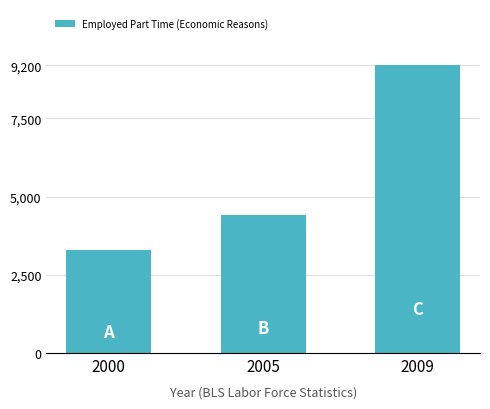

What is the difference between the second highest and minimum values?

1100